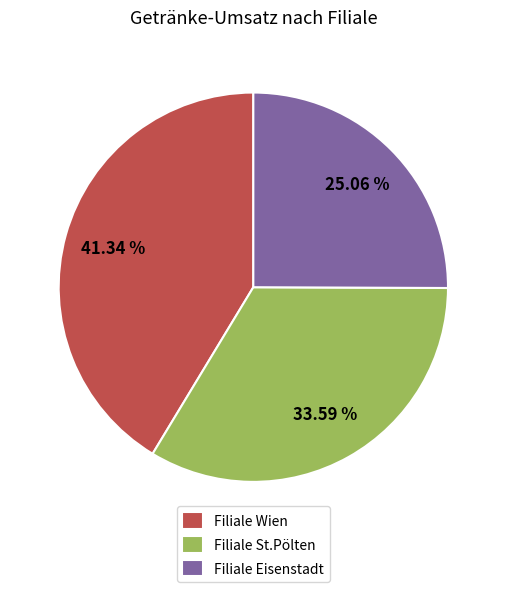

How many slices are in this pie chart?

3